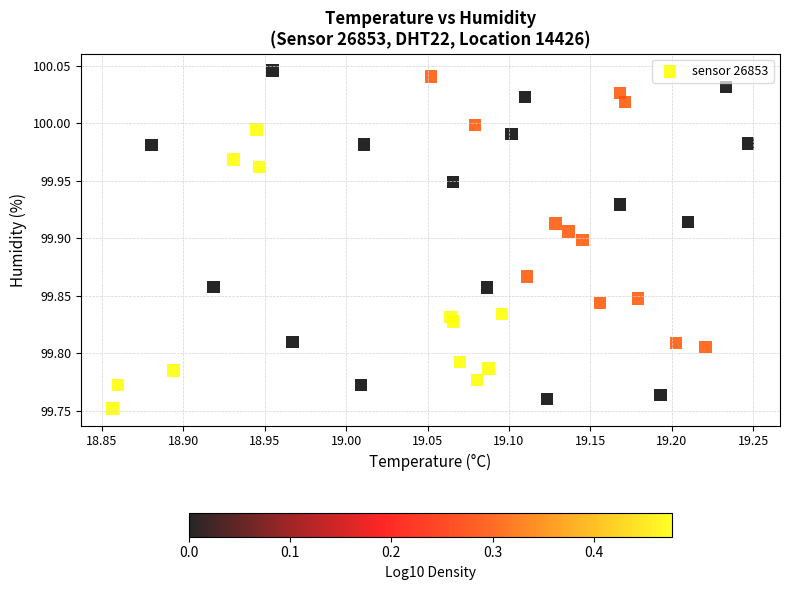

What is the range of X values (max minus min)?

0.4